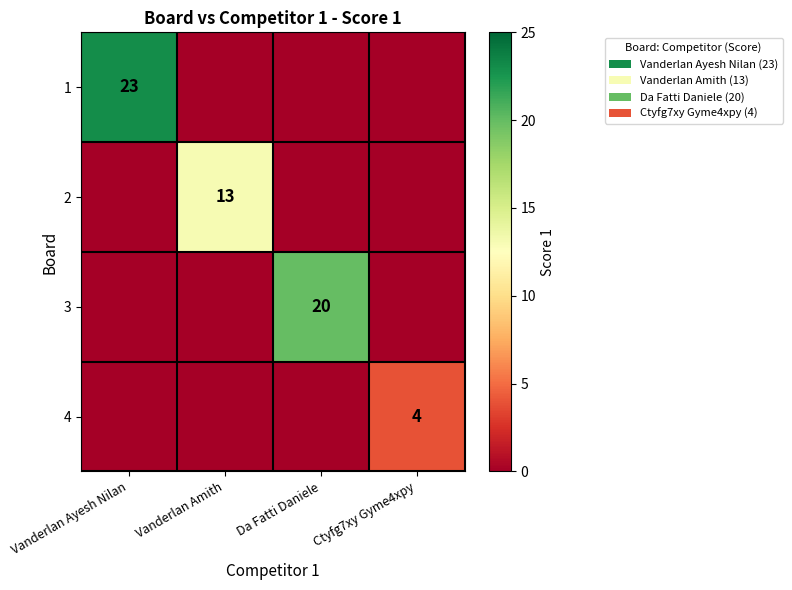

Which label corresponds to the largest value in the chart?

Vanderlan Ayesh Nilan